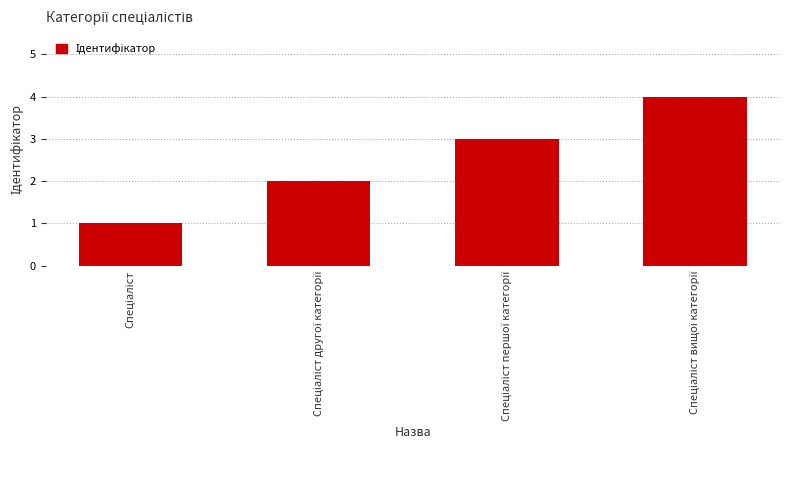

What is the greatest value displayed?

4